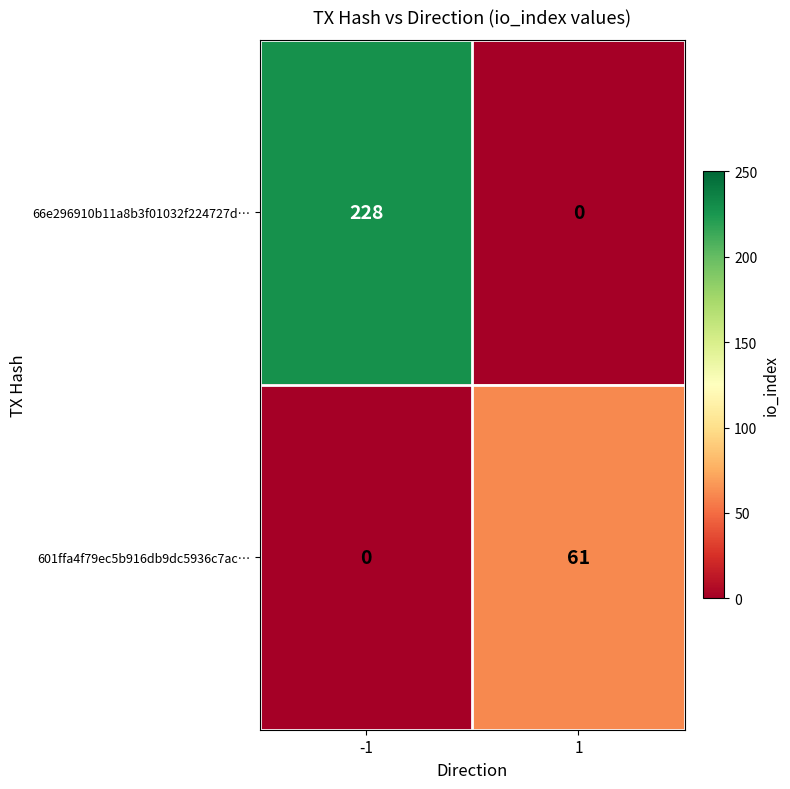

The value of 601ffa4f79ec5b916db9dc5936c7ac… at -1 is 26. True or false?

False